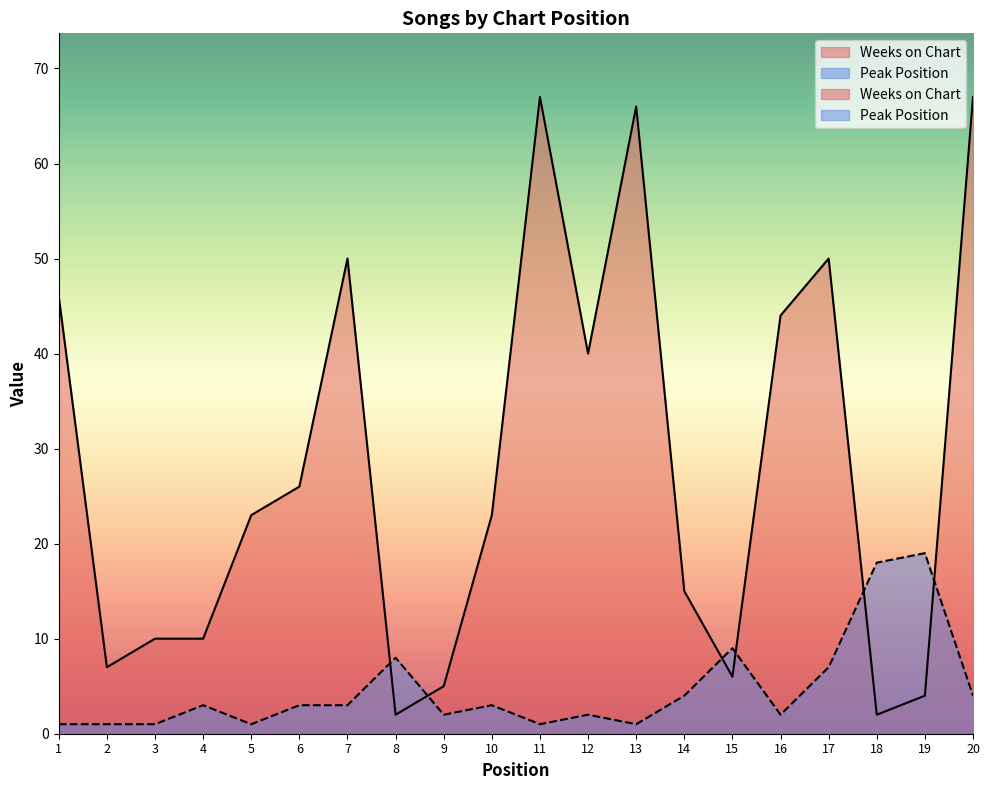

At 10, list the series in order from largest to smallest.

Weeks on Chart, Peak Position